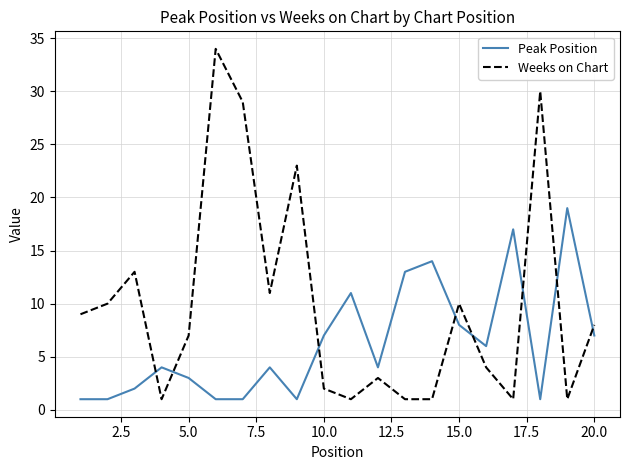

List the series in order of their peak value, lowest first.

Peak Position, Weeks on Chart